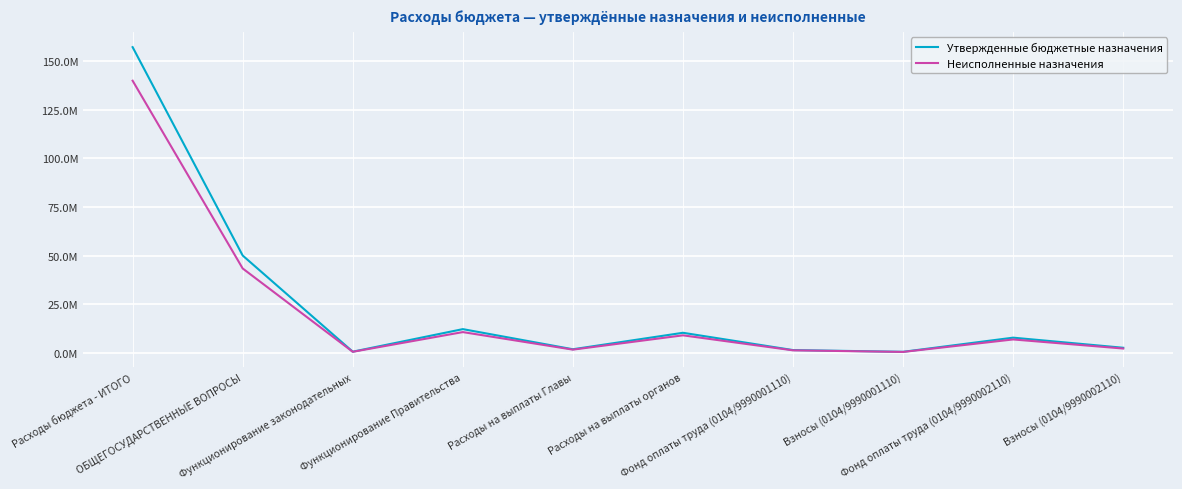

At which label does Утвержденные бюджетные назначения first exceed 7710361?

Расходы бюджета - ИТОГО